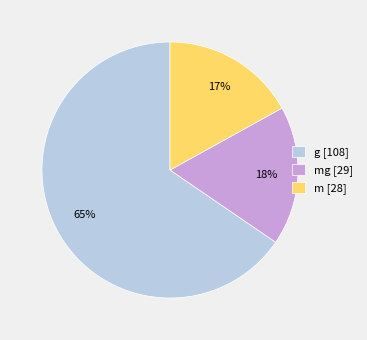

Which category accounts for the majority?

g [108]